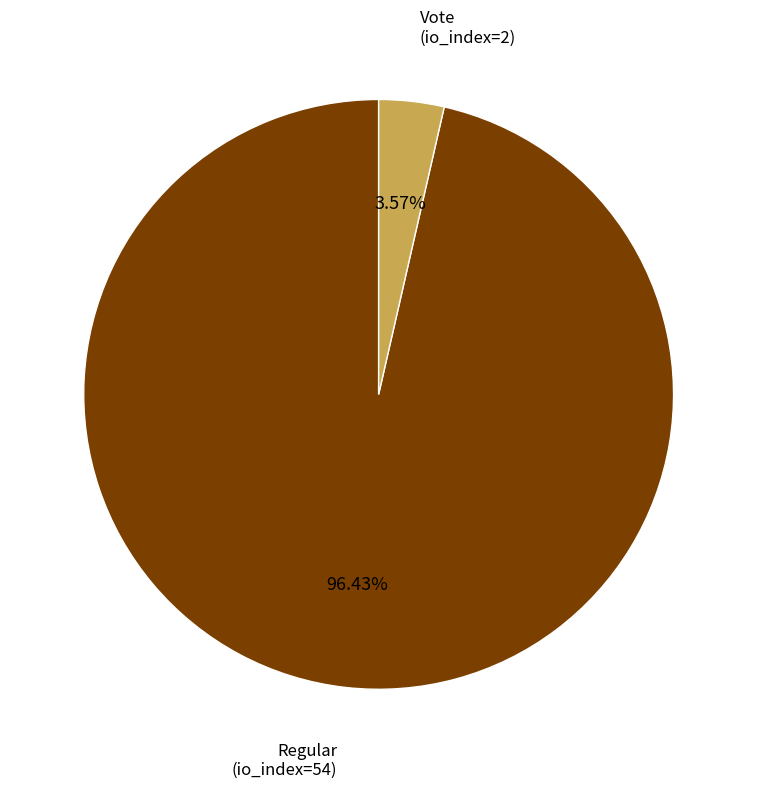

To the nearest percent, what portion does Regular (io_index=54) represent?

96%